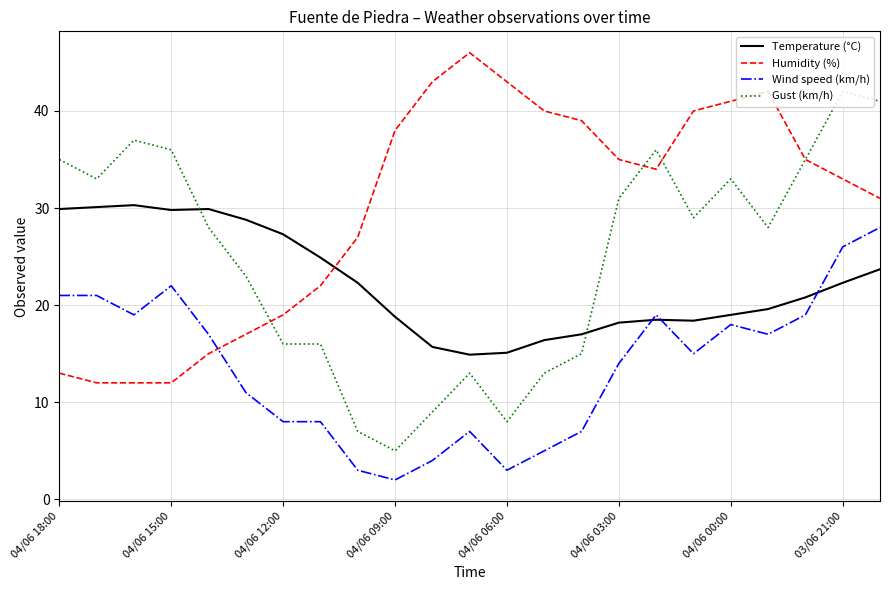

True or false: Temperature (°C) and Wind speed (km/h) cross at least once.

True